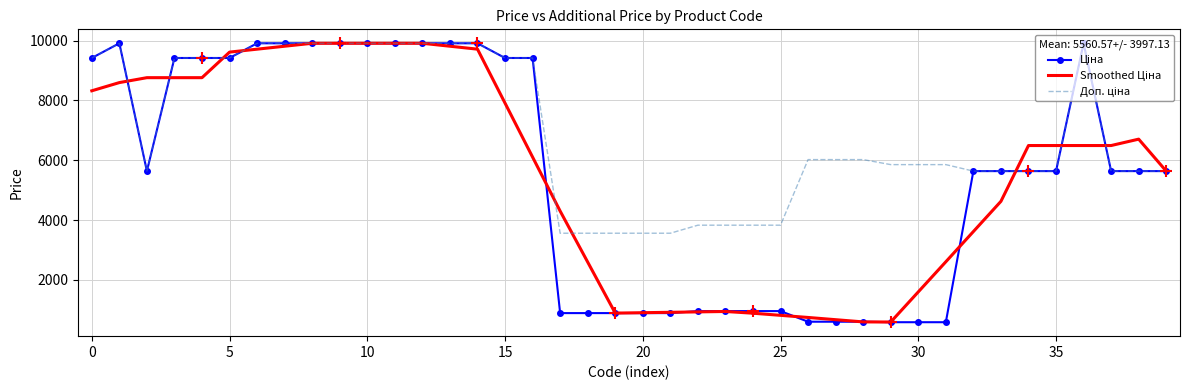

What is the smallest value displayed?

585.3